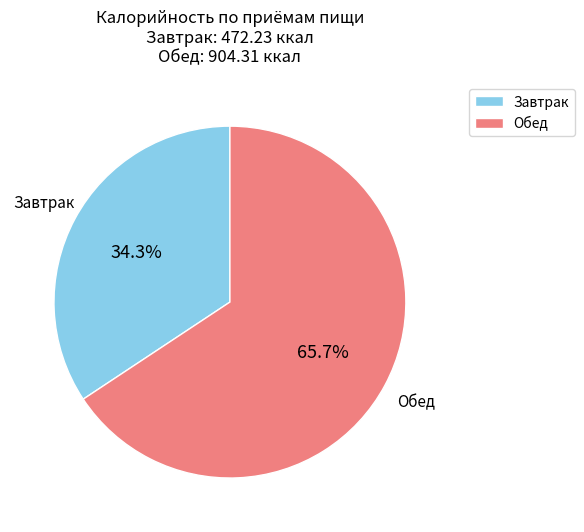

Which slice represents more than half of the pie?

Обед